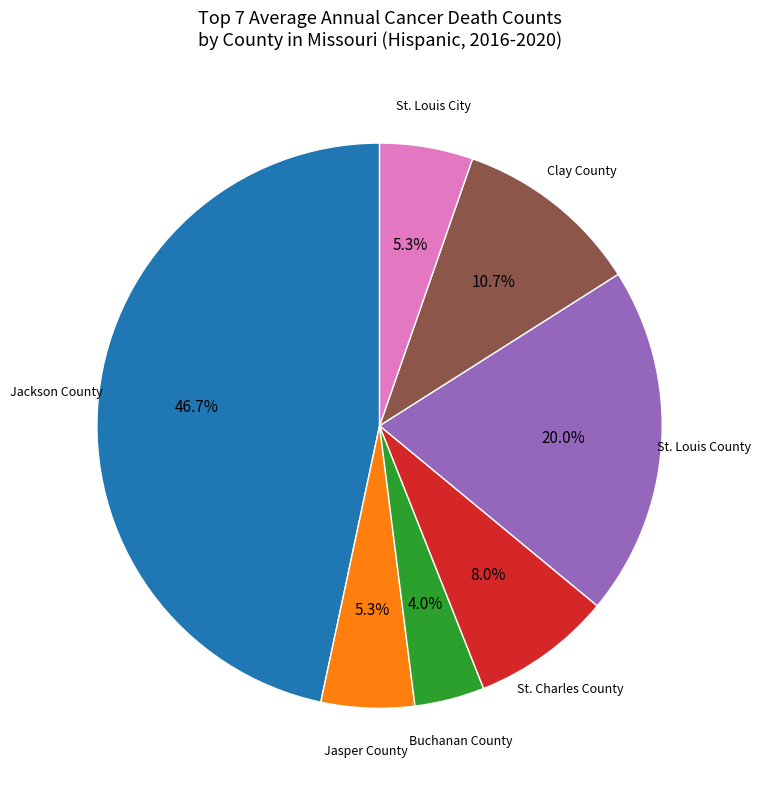

Does Clay County account for over 50% of the chart?

No